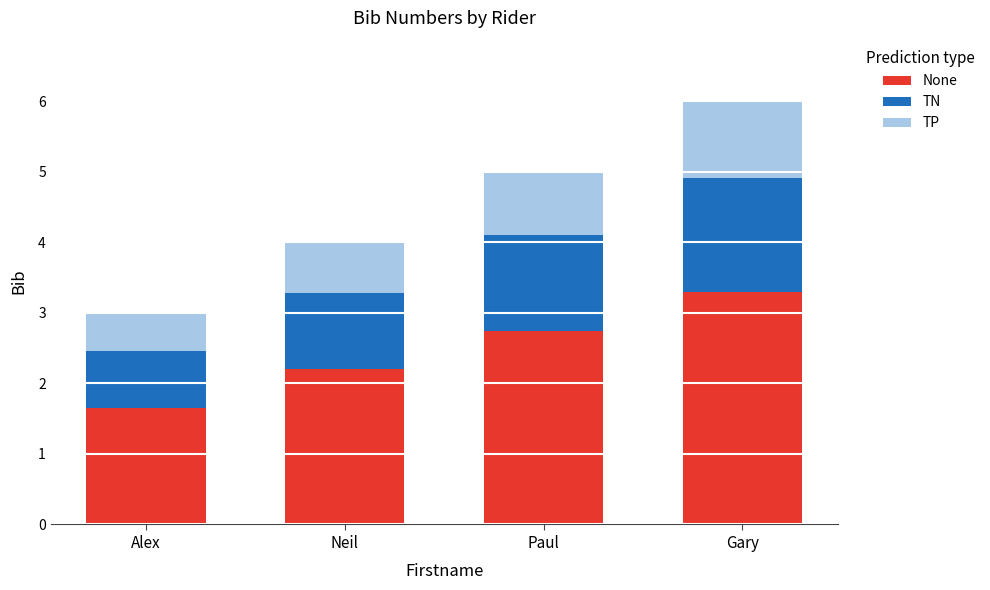

Is it true that None equals 3.6 at Neil?

False